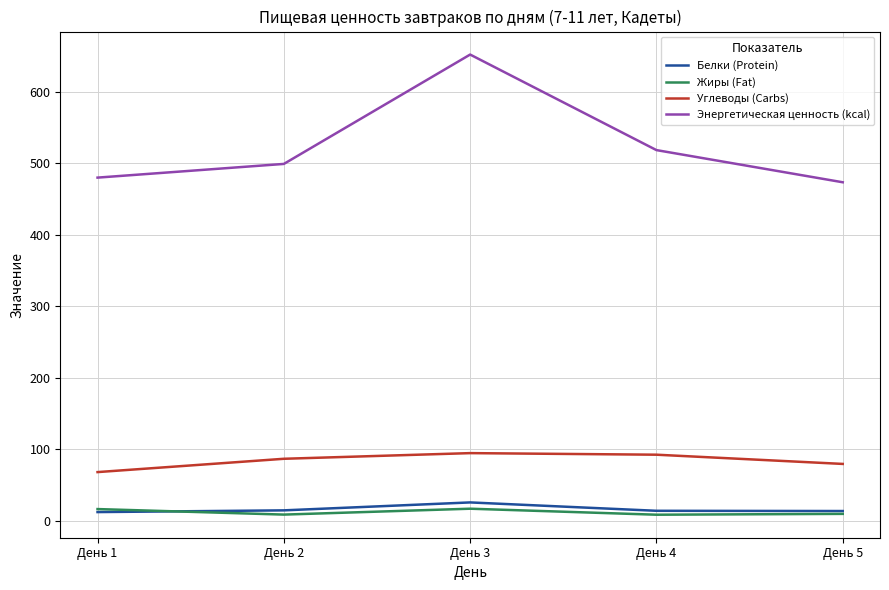

True or false: Энергетическая ценность (kcal) and Углеводы (Carbs) intersect in this chart.

False